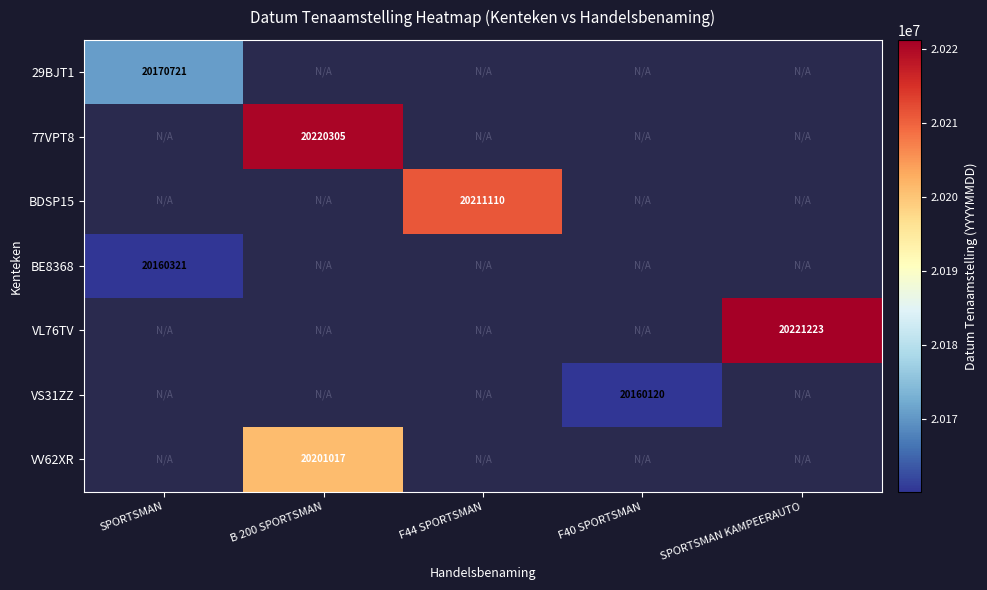

Which category has the highest value across all series?

SPORTSMAN KAMPEERAUTO